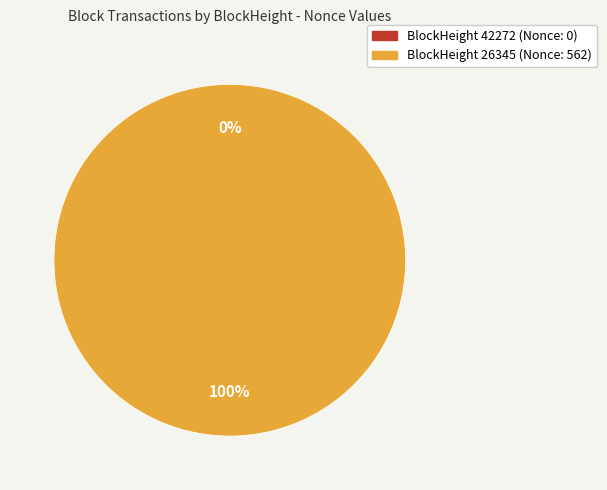

Is there any slice that represents more than half of the pie?

Yes